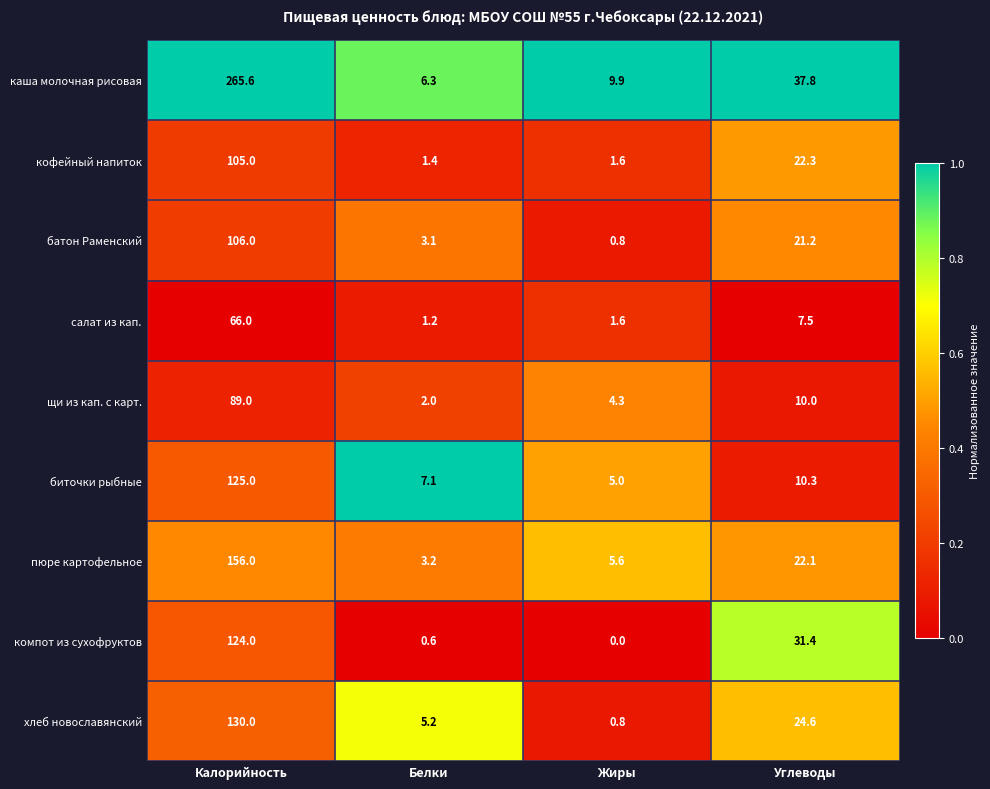

True or false: кофейный напиток has a value of 2.2 at Белки.

False